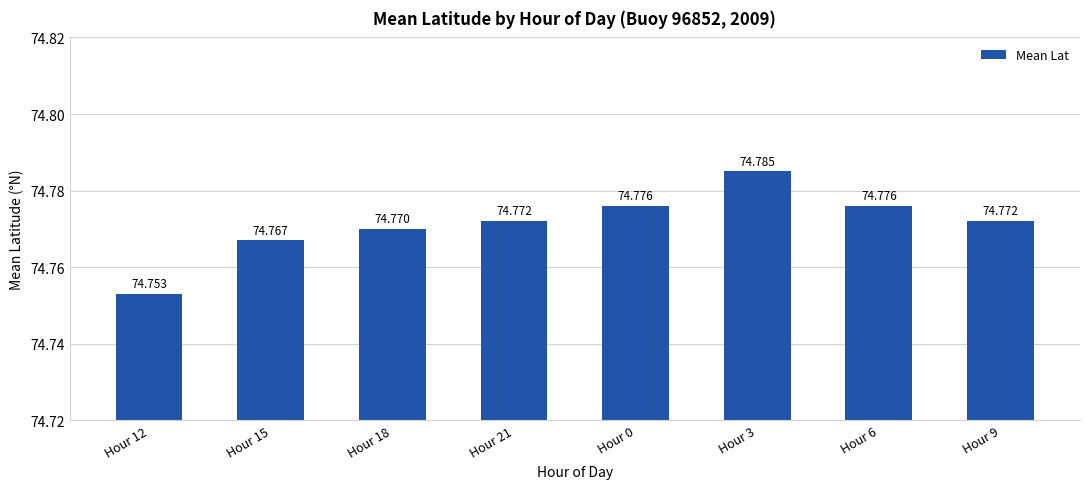

What is the maximum value shown in the chart?

74.8